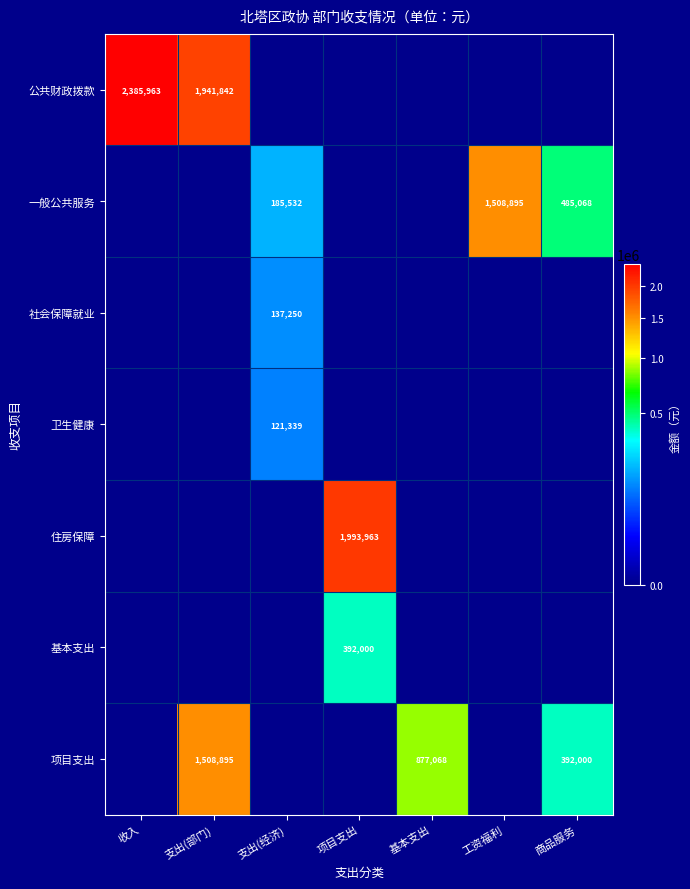

Count the number of data series in this chart.

7